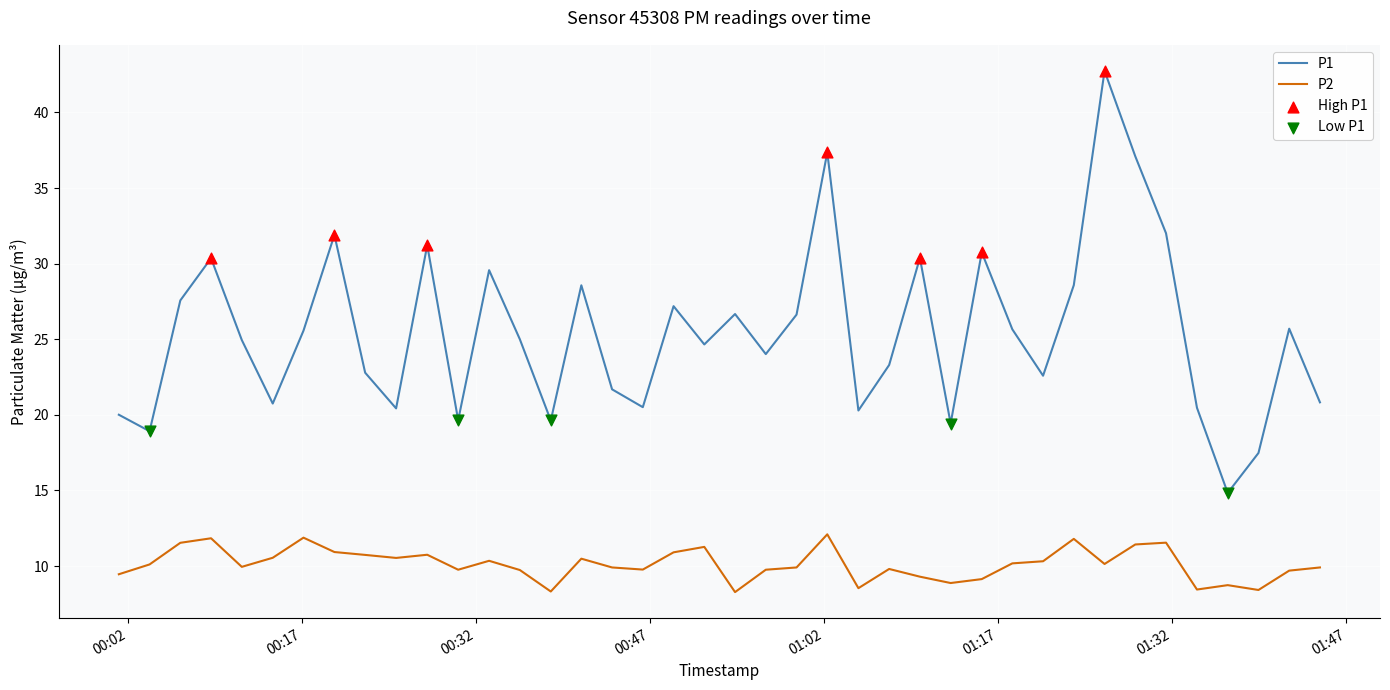

Which series has the widest spread of values?

P1